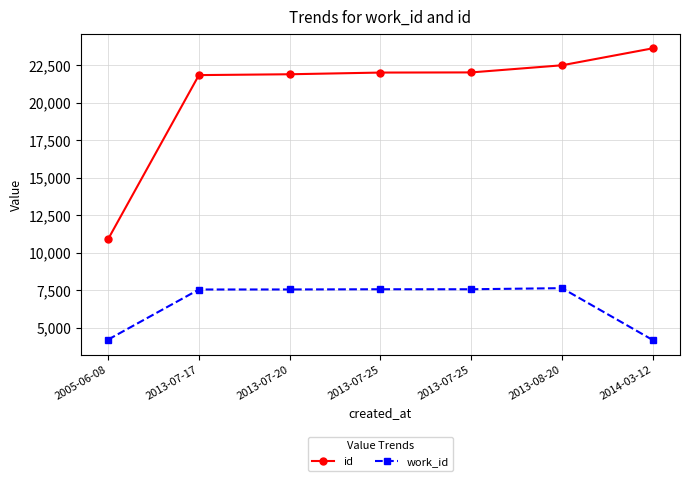

What are all the series names shown in the legend?

id, work_id